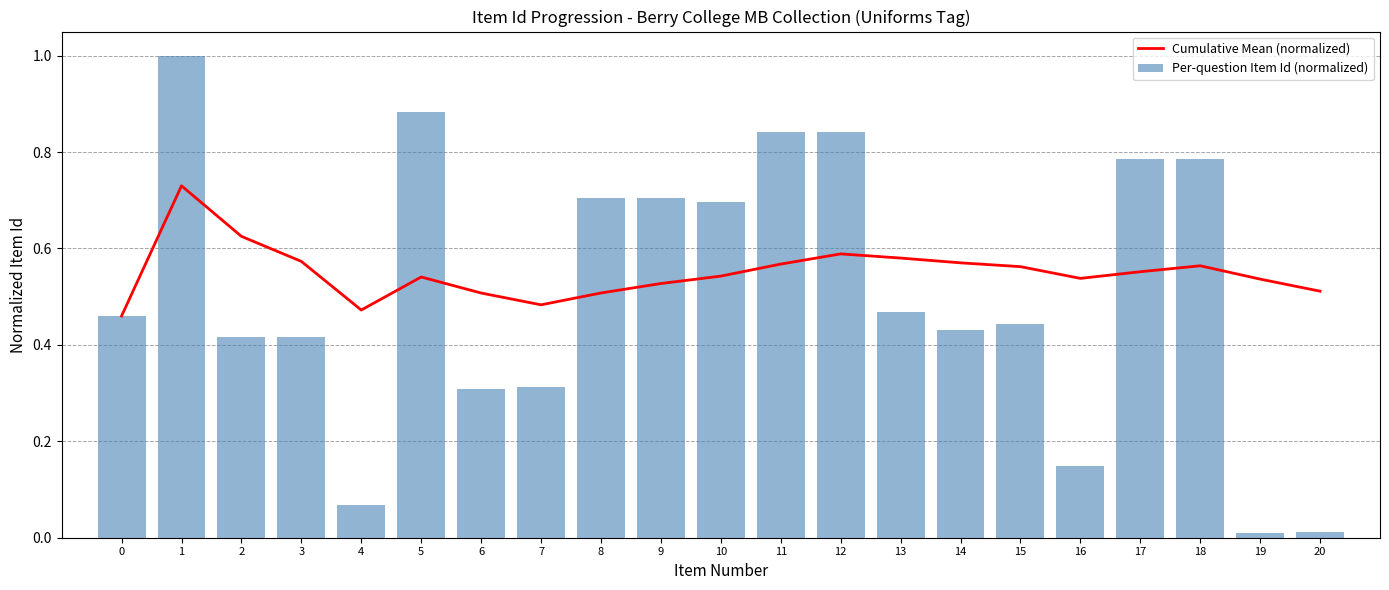

Between 15 and 18, which series saw the biggest shift?

Per-question Item Id (normalized)